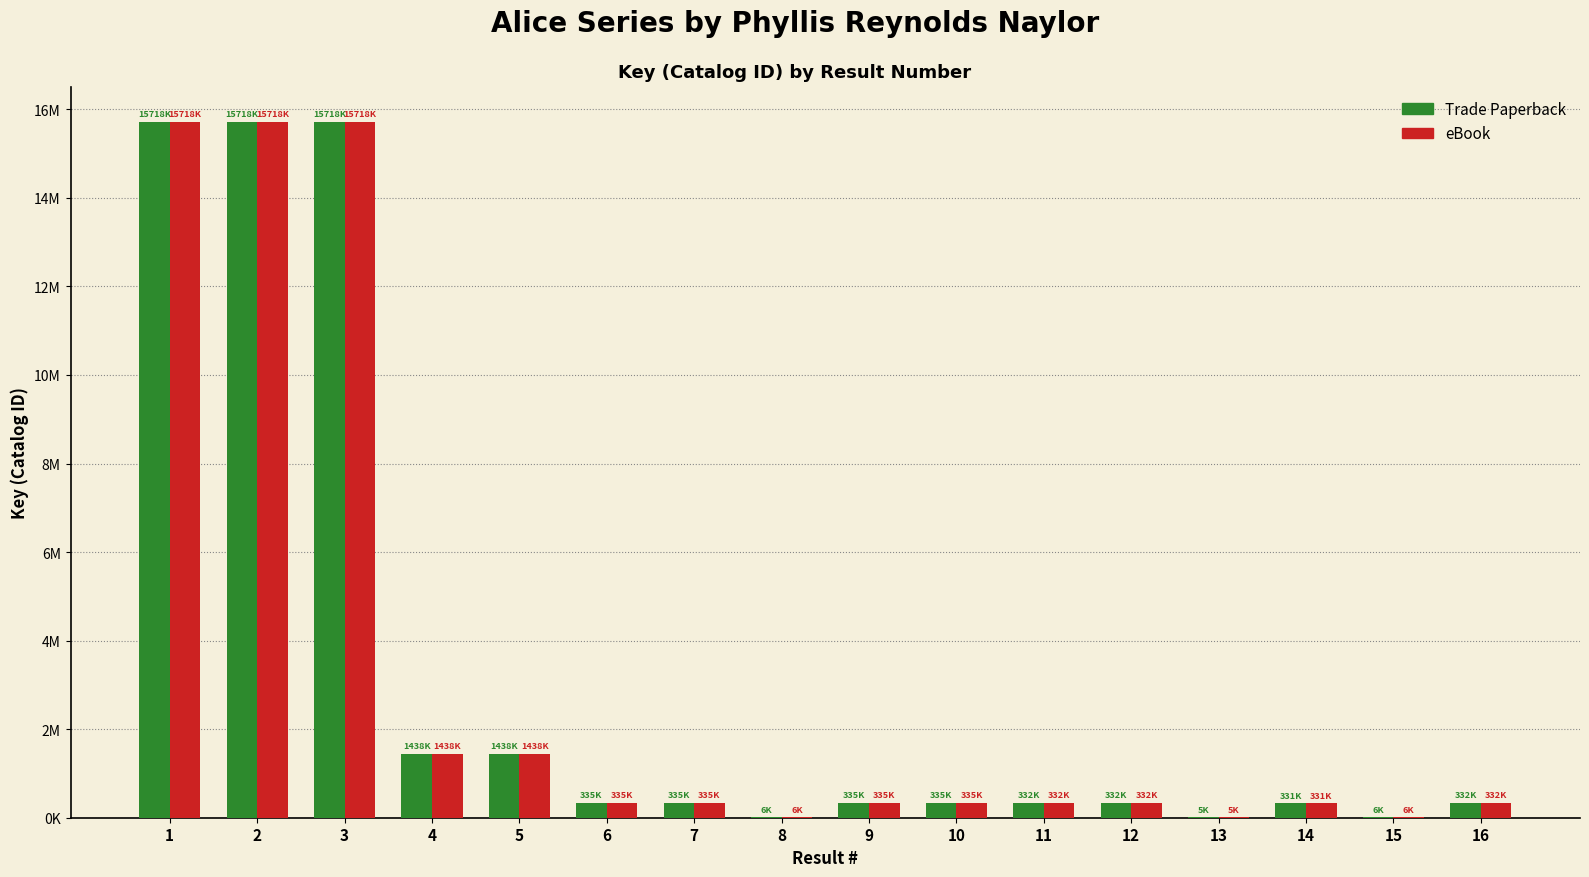

Which series has the largest total across all categories?

Trade Paperback